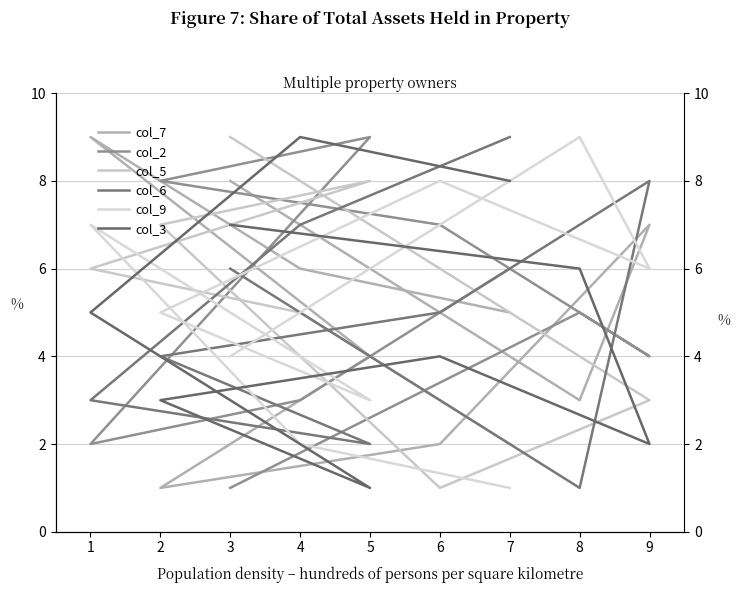

What is the difference between the col_3 values at 9 and 8?

4